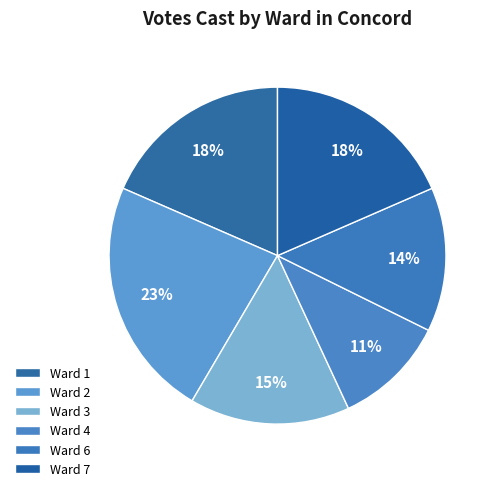

Count the number of slices in the pie.

6